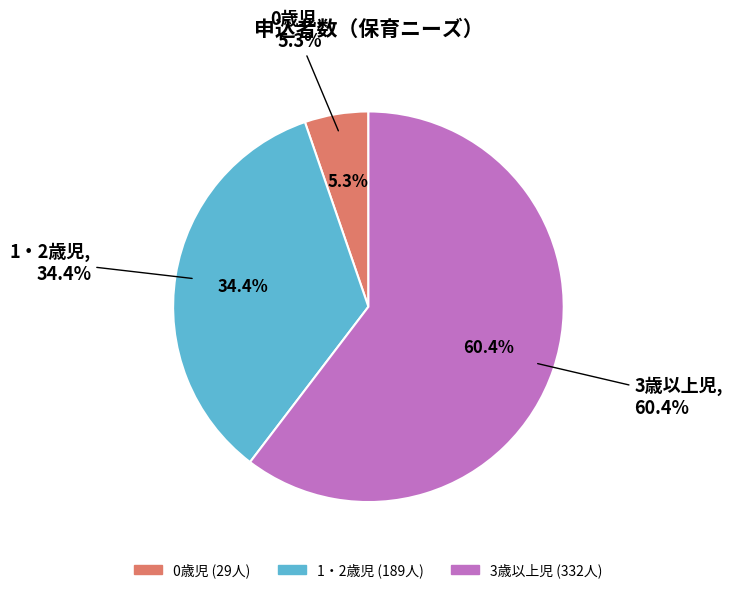

The 3歳以上児 slice represents 60% of the pie. True or false?

True